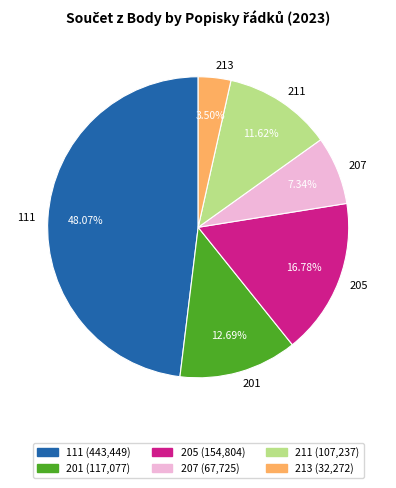

To the nearest percent, what is the difference between the largest and smallest slice percentages?

45%